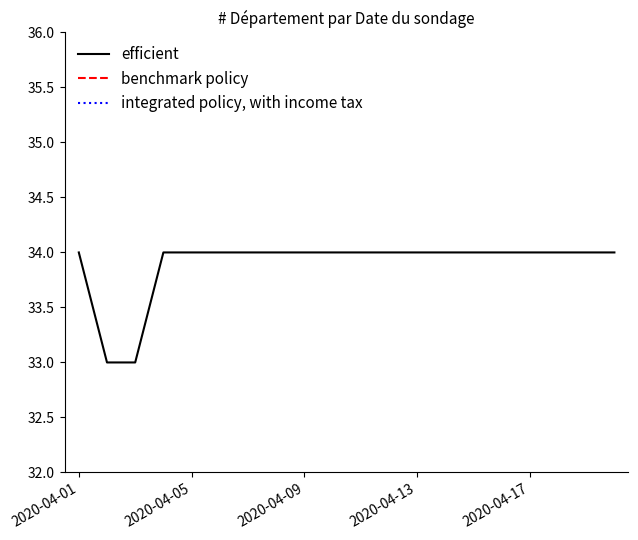

What is the minimum value for efficient?

33